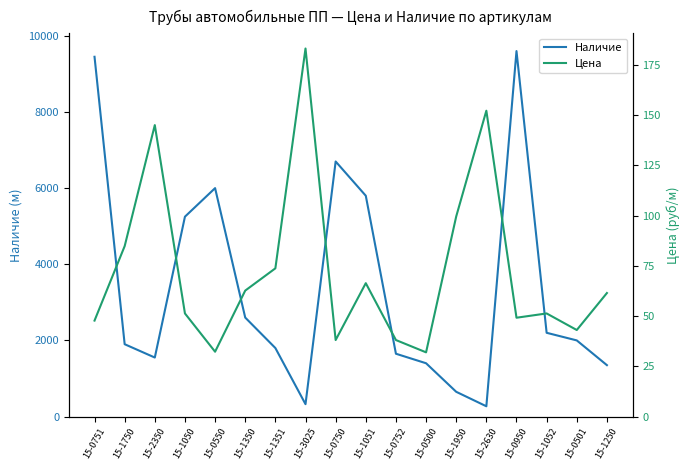

True or false: Цена and Наличие cross at least once.

False